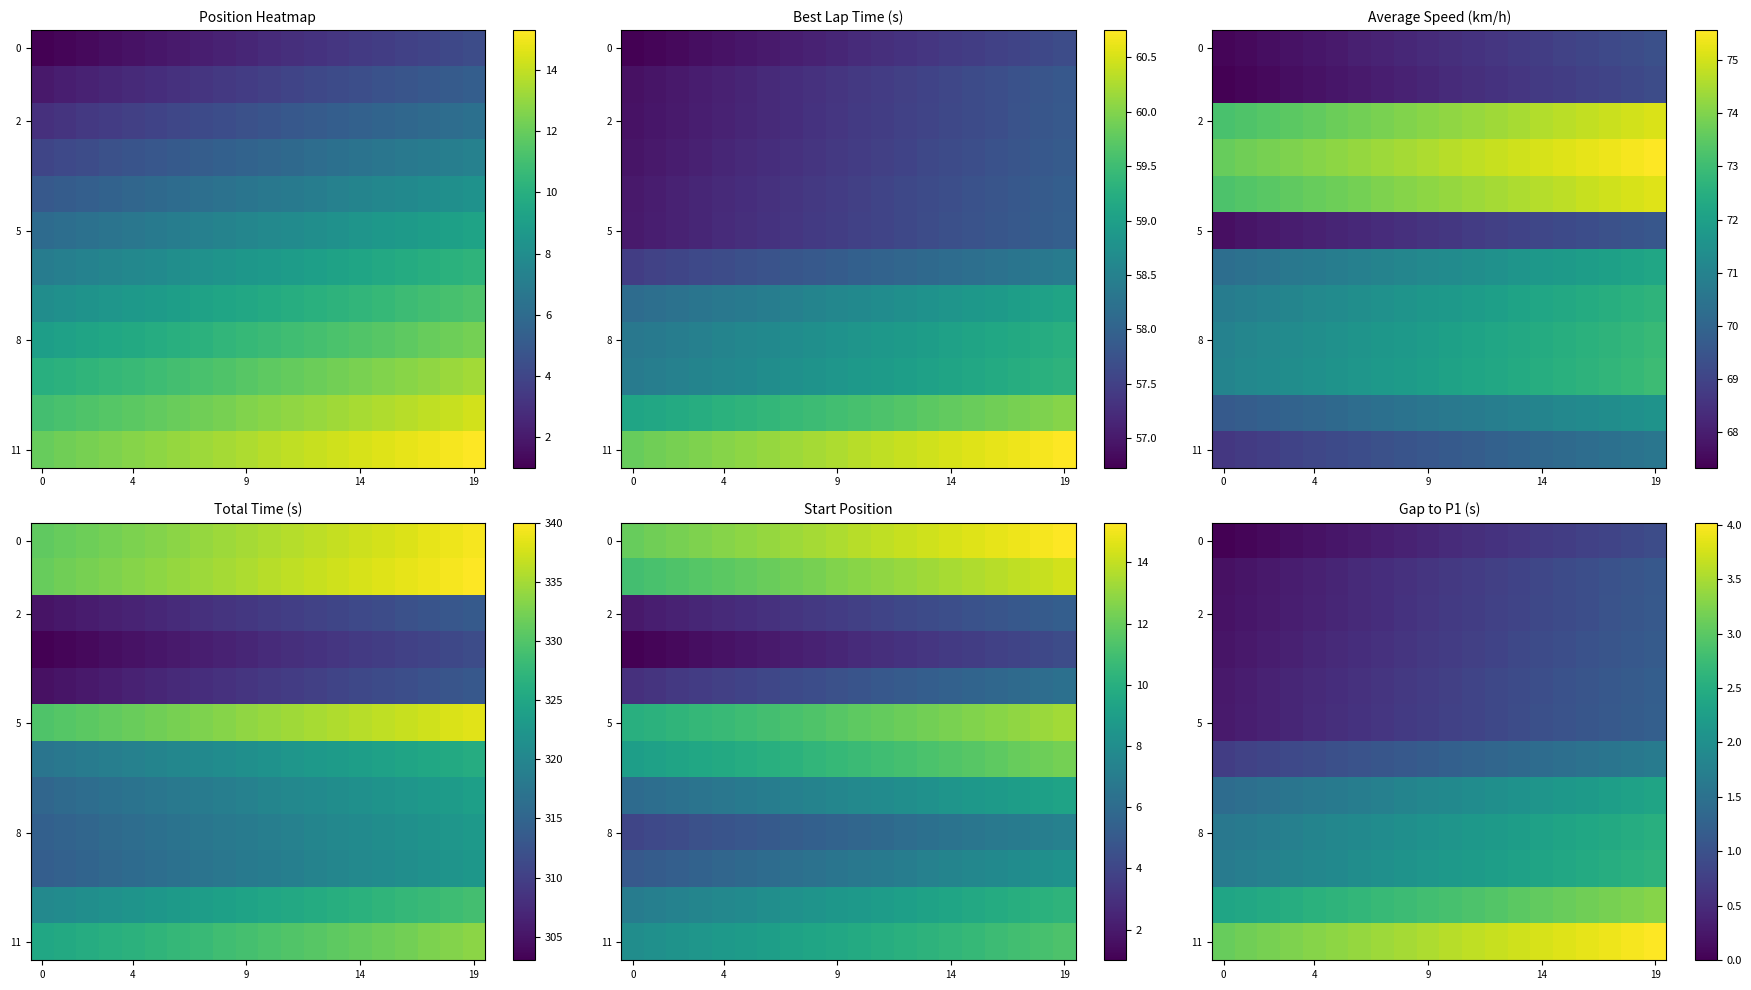

Count the number of data series in this chart.

12